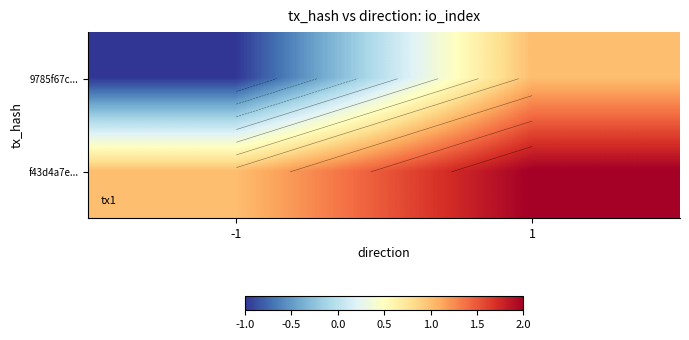

Which has a higher value, -1 or 1?

1